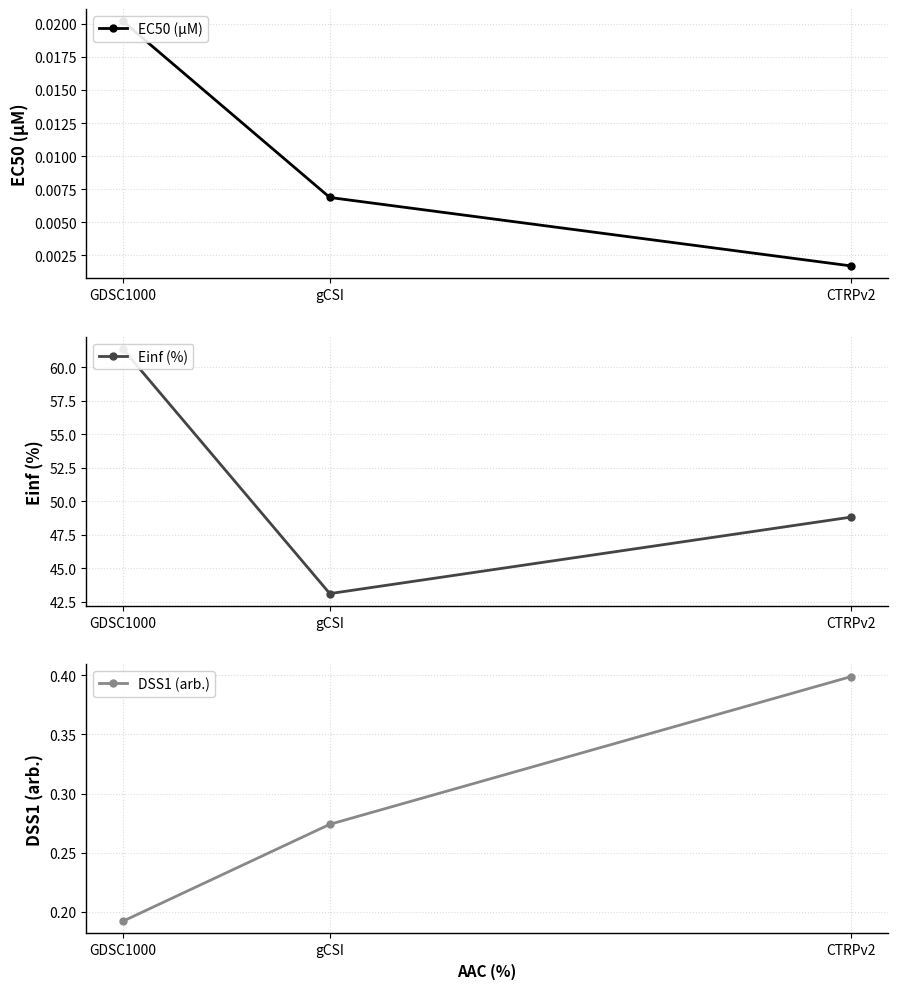

What position from the left is CTRPv2?

3